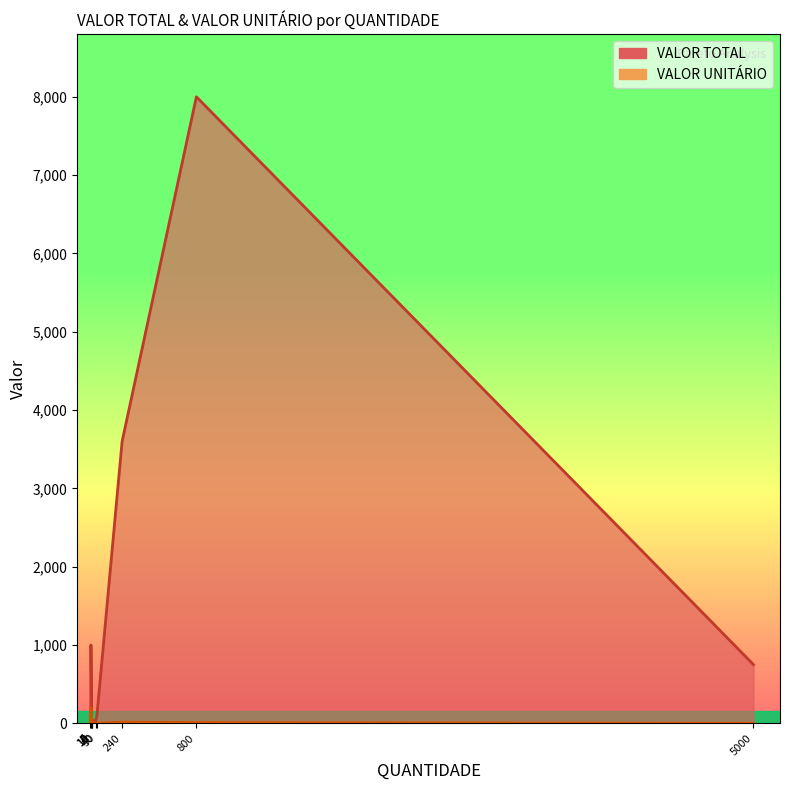

What is the sum of all VALOR TOTAL values?

13678.0